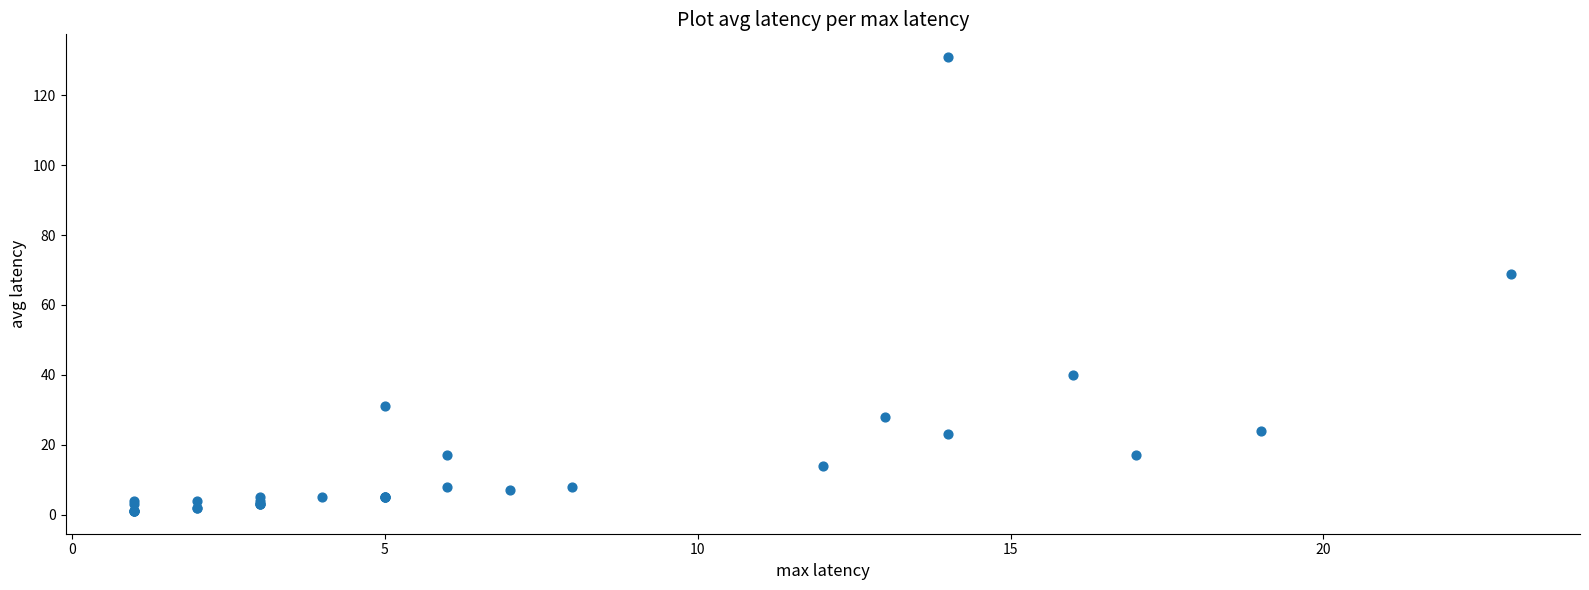

What Y value in the scatter plot is closest to 66?

69